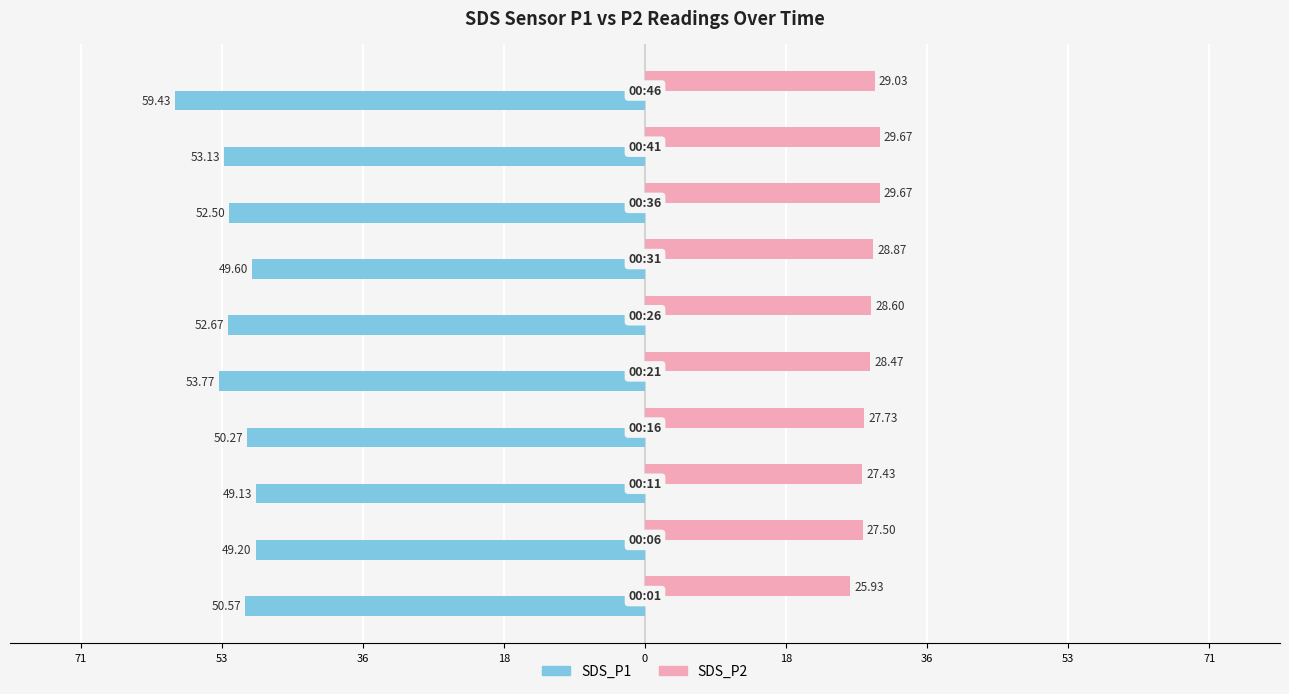

What are all the series names shown in the legend?

SDS_P1, SDS_P2